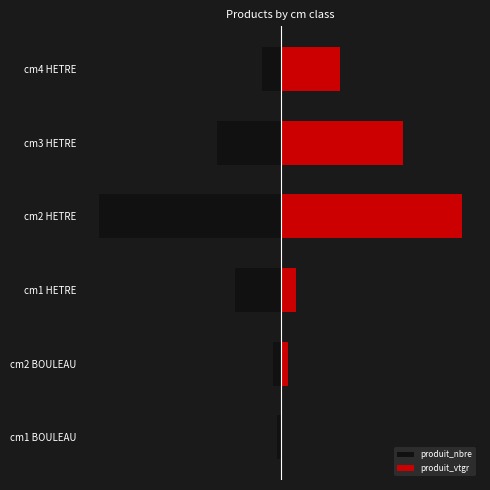

Rank the series at cm1 HETRE from lowest to highest value.

produit_nbre, produit_vtgr